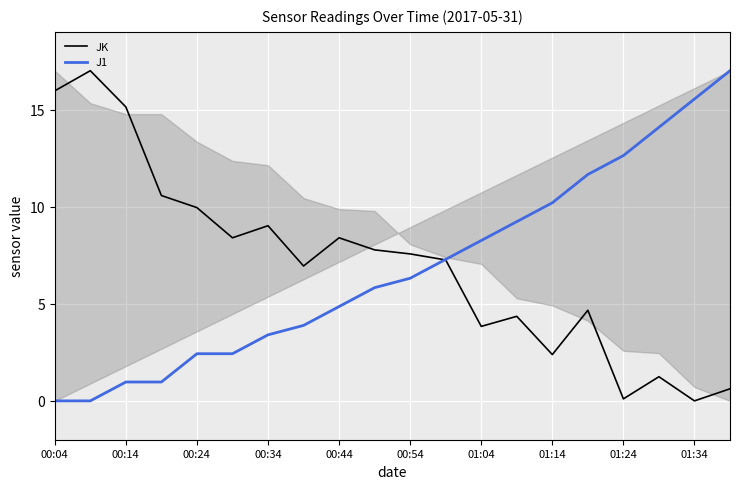

At which label does J1 first exceed 6?

00:54